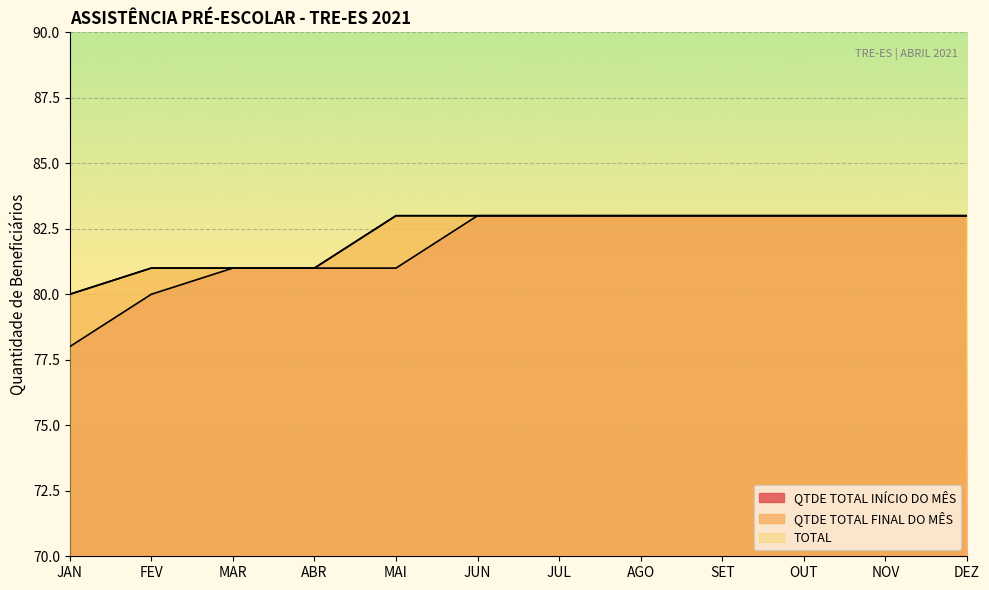

What is the maximum value shown in the chart?

83